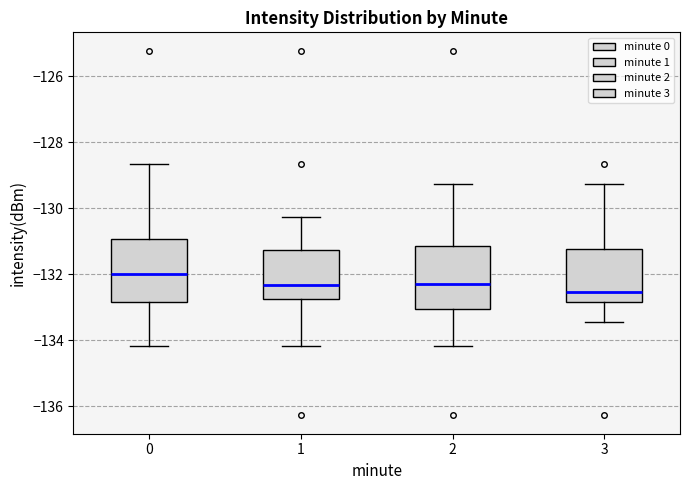

Reading left to right, transcribe this box plot: for each box, give where its median line is, the range the box spans, and where its two whiskers end, as read against the y-axis. The values are not printed on the chart, so give them approximately, as read against the axis.

0: median -132.0, box -132.8 to -131.0, whiskers -134.2 to -128.6
1: median -132.4, box -132.8 to -131.2, whiskers -134.2 to -130.2
2: median -132.2, box -133.0 to -131.2, whiskers -134.2 to -129.2
3: median -132.6, box -132.8 to -131.2, whiskers -133.4 to -129.2